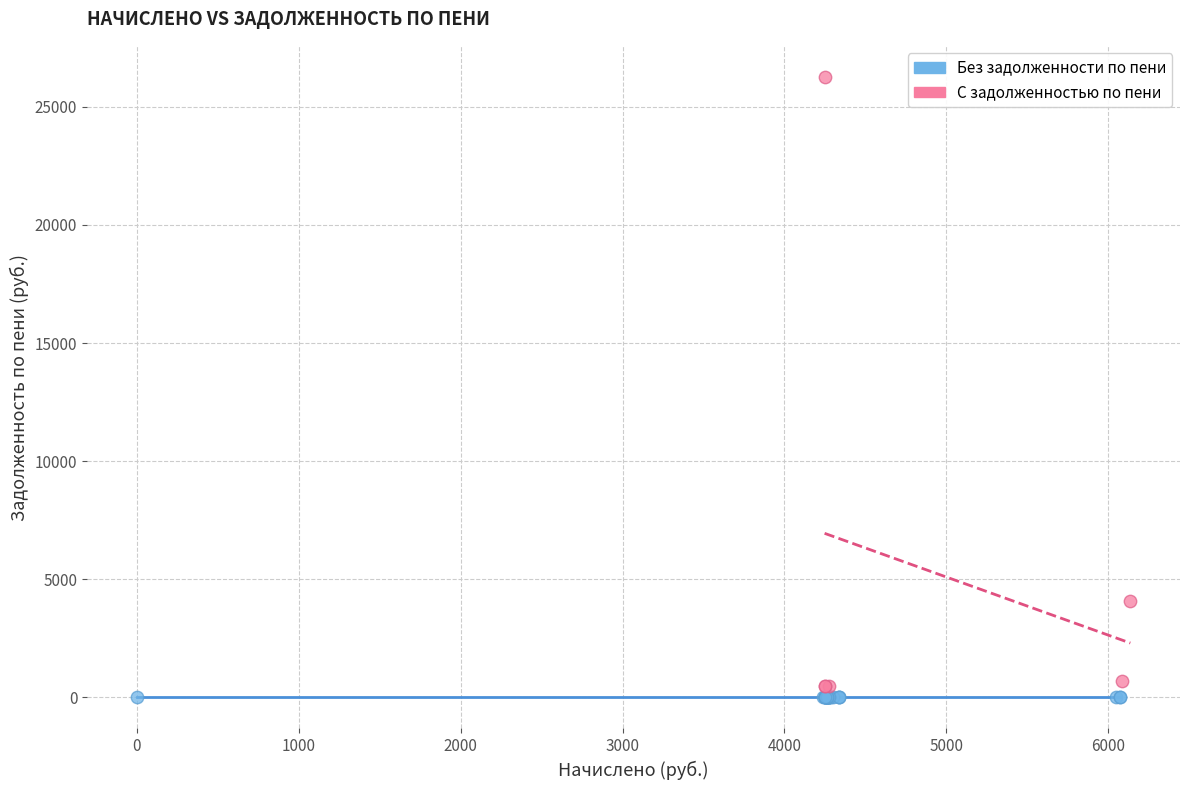

Which series contains the highest Y value?

С задолженностью по пени